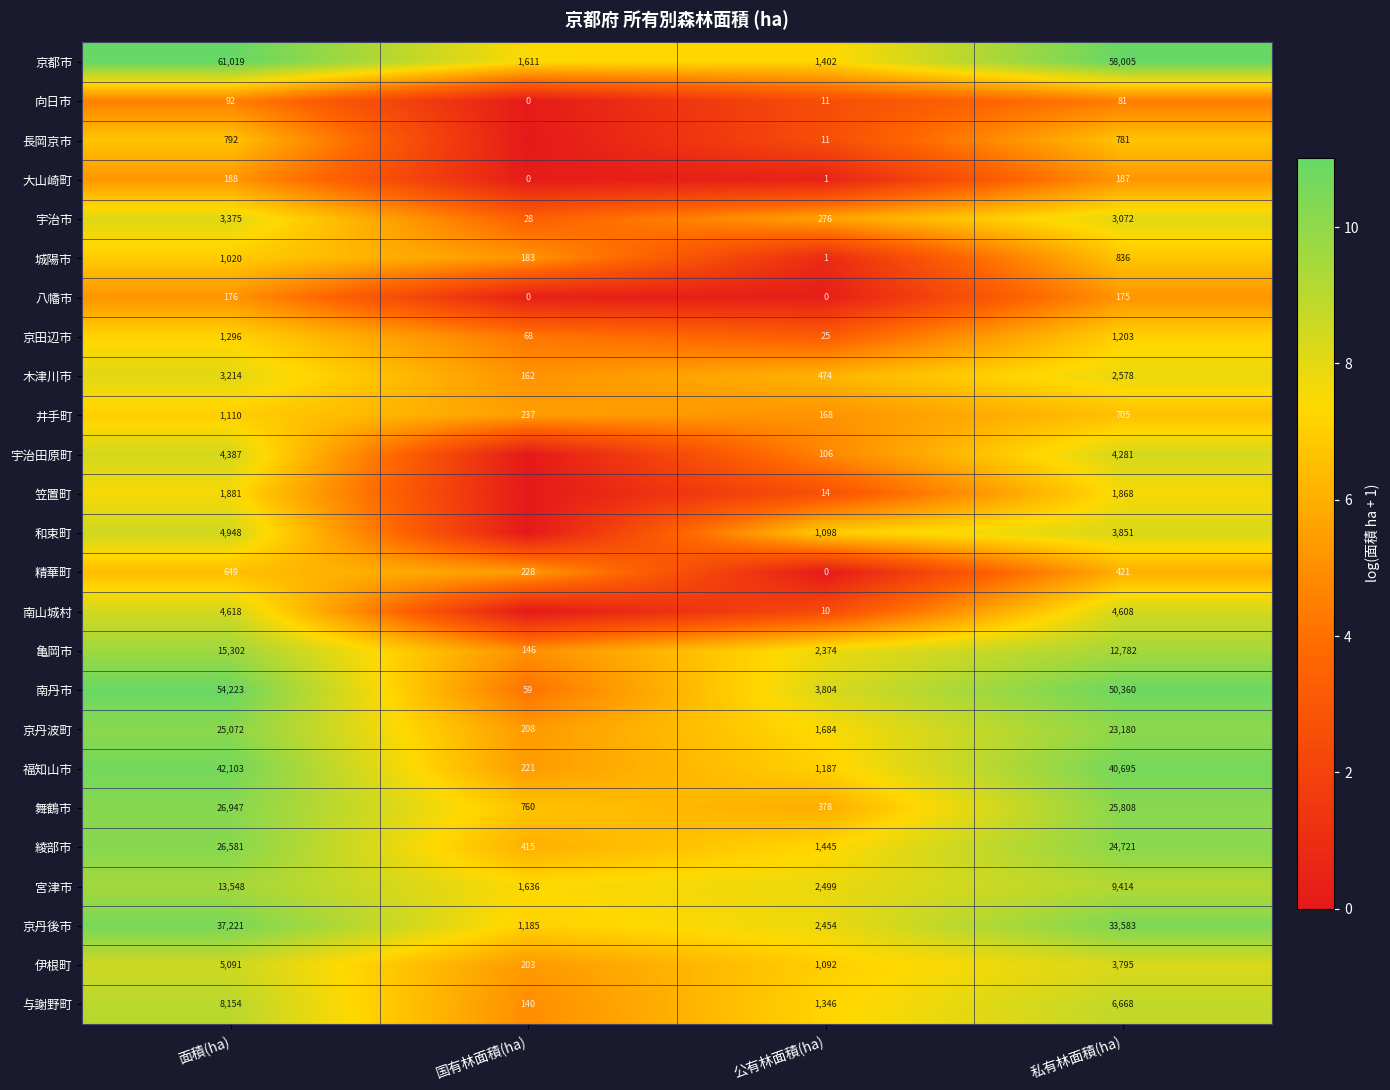

Where does the 京田辺市 series first go above 1203?

面積(ha)